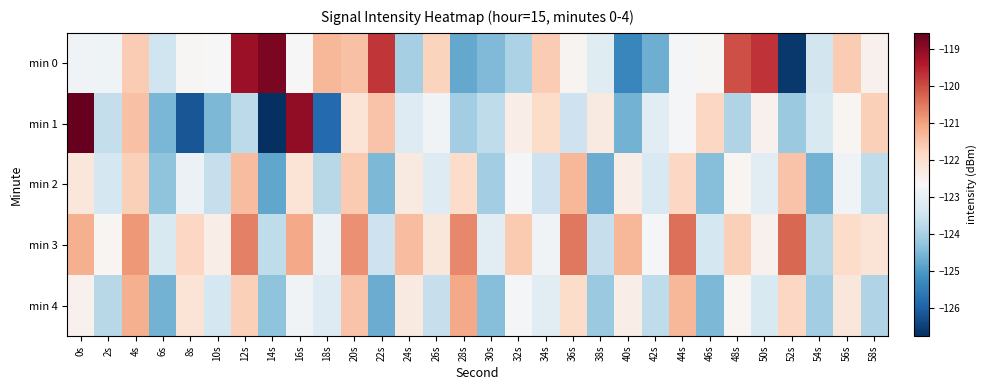

Reading right to left, what are all the values shown in this chart?

min 0: 58s=-122.5	56s=-121.6	54s=-123.4	52s=-126.6	50s=-119.7	48s=-120.0	46s=-122.6	44s=-122.7	42s=-124.7	40s=-125.4	38s=-123.2	36s=-122.5	34s=-121.6	32s=-124.0	30s=-124.5	28s=-124.8	26s=-121.7	24s=-124.0	22s=-119.7	20s=-121.5	18s=-121.3	16s=-122.7	14s=-118.8	12s=-119.2	10s=-122.6	8s=-122.6	6s=-123.5	4s=-121.6	2s=-122.8	0s=-122.8
min 1: 58s=-121.7	56s=-122.6	54s=-123.3	52s=-124.2	50s=-122.5	48s=-123.9	46s=-121.8	44s=-122.7	42s=-123.1	40s=-124.6	38s=-122.3	36s=-123.5	34s=-121.9	32s=-122.4	30s=-123.7	28s=-124.1	26s=-122.8	24s=-123.2	22s=-121.5	20s=-122.1	18s=-125.9	16s=-119.0	14s=-126.8	12s=-123.7	10s=-124.5	8s=-126.2	6s=-124.5	4s=-121.5	2s=-123.6	0s=-118.6
min 2: 58s=-123.7	56s=-122.8	54s=-124.6	52s=-121.5	50s=-123.1	48s=-122.6	46s=-124.4	44s=-121.8	42s=-123.3	40s=-122.4	38s=-124.7	36s=-121.3	34s=-123.5	32s=-122.7	30s=-124.1	28s=-121.9	26s=-123.2	24s=-122.3	22s=-124.5	20s=-121.6	18s=-123.8	16s=-122.1	14s=-124.8	12s=-121.4	10s=-123.6	8s=-122.9	6s=-124.3	4s=-121.7	2s=-123.4	0s=-122.2
min 3: 58s=-122.1	56s=-121.9	54s=-123.8	52s=-120.3	50s=-122.5	48s=-121.7	46s=-123.4	44s=-120.4	42s=-122.7	40s=-121.3	38s=-123.6	36s=-120.5	34s=-122.8	32s=-121.6	30s=-123.1	28s=-120.7	26s=-122.2	24s=-121.4	22s=-123.5	20s=-120.8	18s=-122.9	16s=-121.1	14s=-123.7	12s=-120.6	10s=-122.4	8s=-121.8	6s=-123.3	4s=-120.9	2s=-122.6	0s=-121.2
min 4: 58s=-123.9	56s=-122.2	54s=-124.1	52s=-121.8	50s=-123.3	48s=-122.6	46s=-124.5	44s=-121.3	42s=-123.7	40s=-122.4	38s=-124.2	36s=-121.9	34s=-123.1	32s=-122.7	30s=-124.4	28s=-121.1	26s=-123.6	24s=-122.3	22s=-124.7	20s=-121.5	18s=-123.2	16s=-122.8	14s=-124.3	12s=-121.7	10s=-123.4	8s=-122.1	6s=-124.6	4s=-121.2	2s=-123.8	0s=-122.5